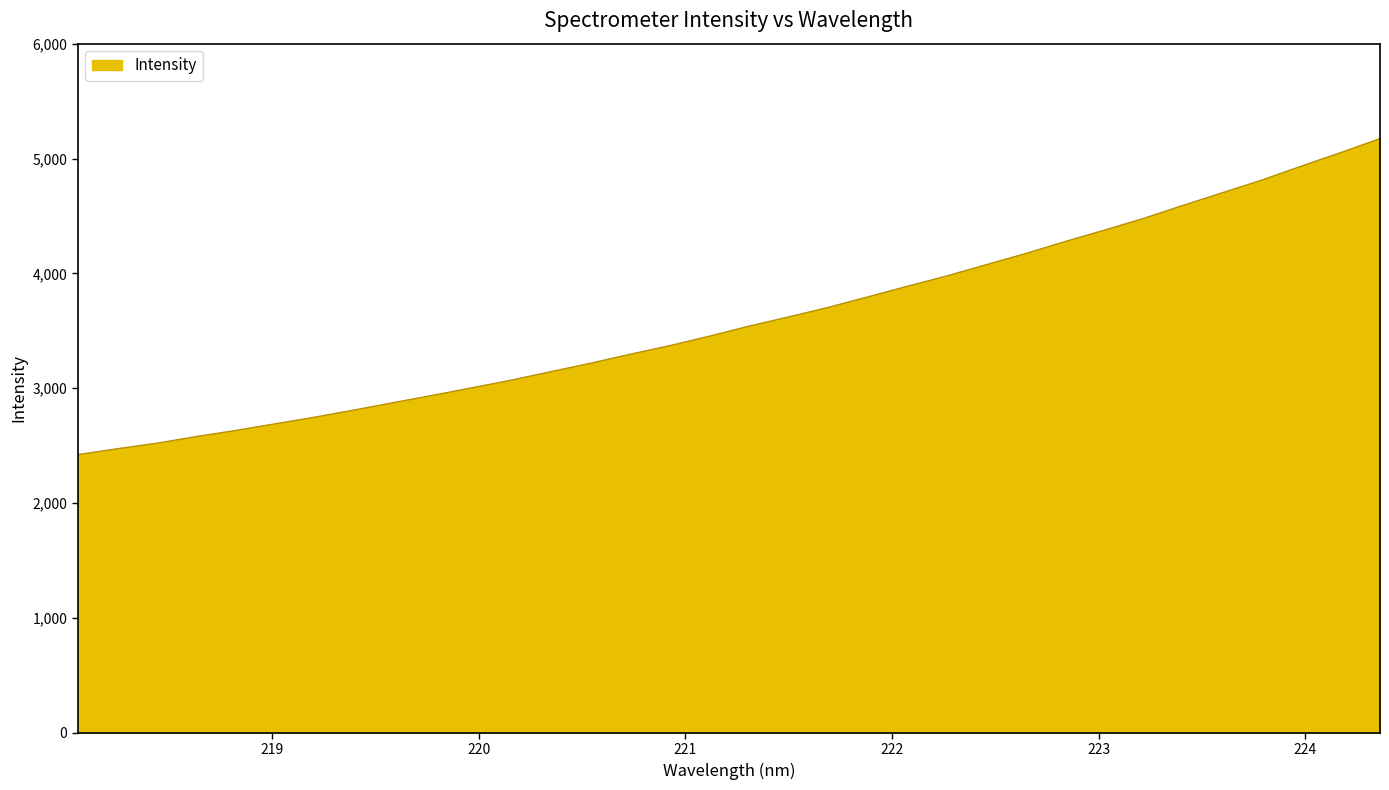

What is the smallest value displayed?

2421.9